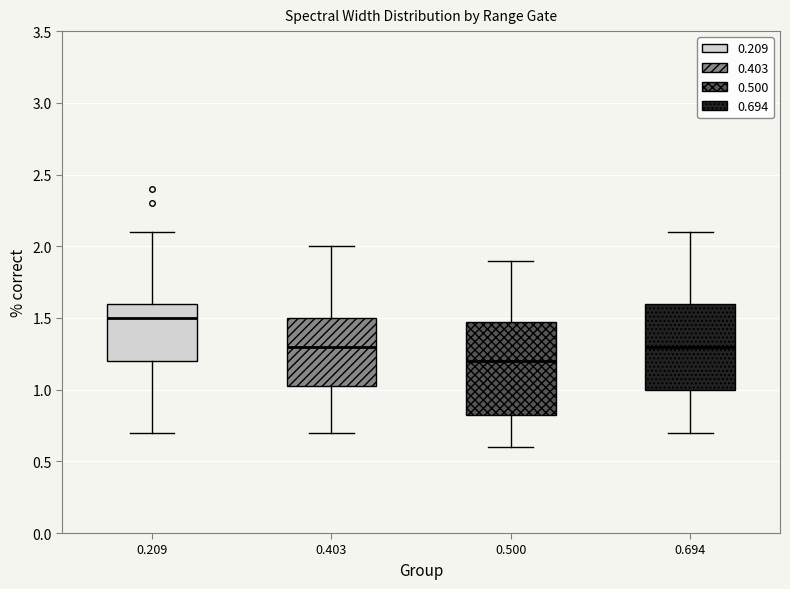

Where does the lower whisker of the box at x = 0.500 end on the y-axis? The values are not printed on the chart, so give them approximately, as read against the axis.

0.60